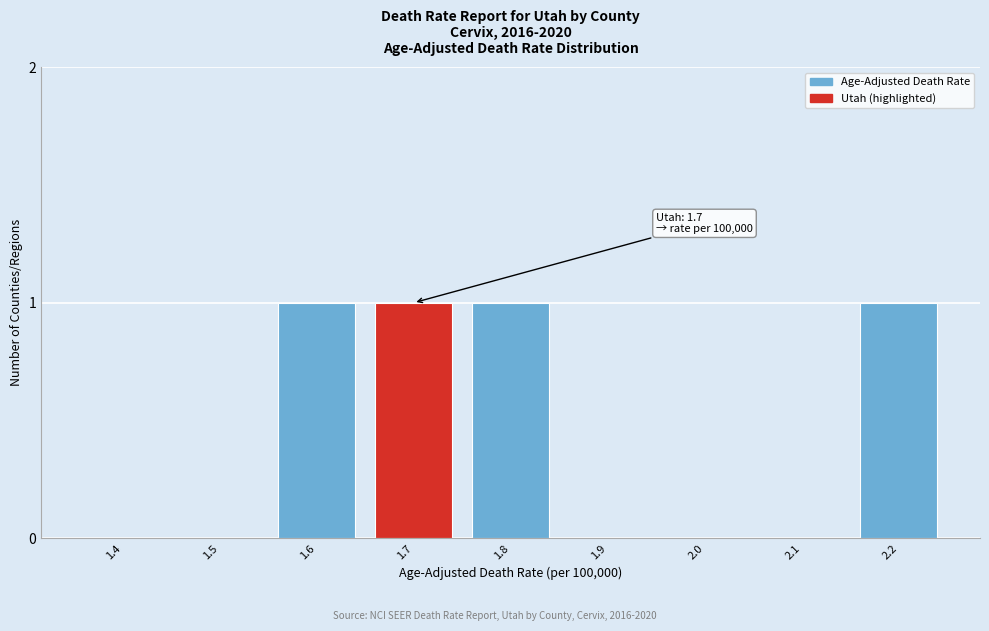

Reading right to left, what are all the values shown in this chart?

2.2=1	2.1=0	2.0=0	1.9=0	1.8=1	1.7=1	1.6=1	1.5=0	1.4=0